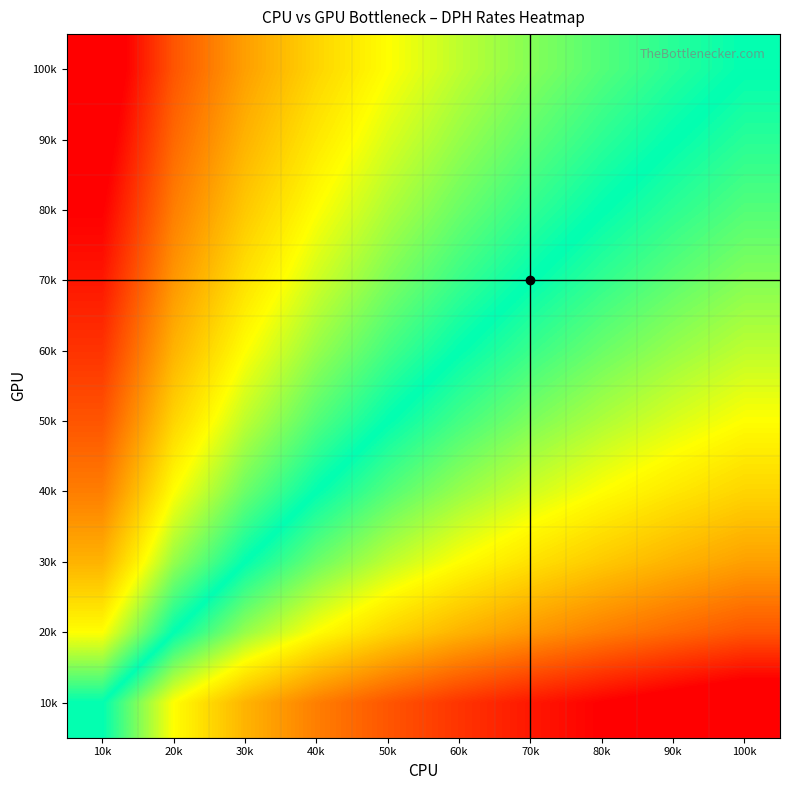

Reading right to left, extract all data points from this chart.

100k: 100k=0.0	90k=0.2	80k=0.3	70k=0.5	60k=0.7	50k=1.0	40k=1.3	30k=1.7	20k=2.3	10k=3.3
90k: 100k=-0.2	90k=0.0	80k=0.2	70k=0.4	60k=0.6	50k=0.8	40k=1.2	30k=1.6	20k=2.2	10k=3.2
80k: 100k=-0.3	90k=-0.2	80k=0.0	70k=0.2	60k=0.4	50k=0.7	40k=1.0	30k=1.4	20k=2.0	10k=3.0
70k: 100k=-0.5	90k=-0.4	80k=-0.2	70k=0.0	60k=0.2	50k=0.5	40k=0.8	30k=1.2	20k=1.8	10k=2.8
60k: 100k=-0.7	90k=-0.6	80k=-0.4	70k=-0.2	60k=0.0	50k=0.3	40k=0.6	30k=1.0	20k=1.6	10k=2.6
50k: 100k=-1.0	90k=-0.8	80k=-0.7	70k=-0.5	60k=-0.3	50k=0.0	40k=0.3	30k=0.7	20k=1.3	10k=2.3
40k: 100k=-1.3	90k=-1.2	80k=-1.0	70k=-0.8	60k=-0.6	50k=-0.3	40k=0.0	30k=0.4	20k=1.0	10k=2.0
30k: 100k=-1.7	90k=-1.6	80k=-1.4	70k=-1.2	60k=-1.0	50k=-0.7	40k=-0.4	30k=0.0	20k=0.6	10k=1.6
20k: 100k=-2.3	90k=-2.2	80k=-2.0	70k=-1.8	60k=-1.6	50k=-1.3	40k=-1.0	30k=-0.6	20k=0.0	10k=1.0
10k: 100k=-3.3	90k=-3.2	80k=-3.0	70k=-2.8	60k=-2.6	50k=-2.3	40k=-2.0	30k=-1.6	20k=-1.0	10k=0.0